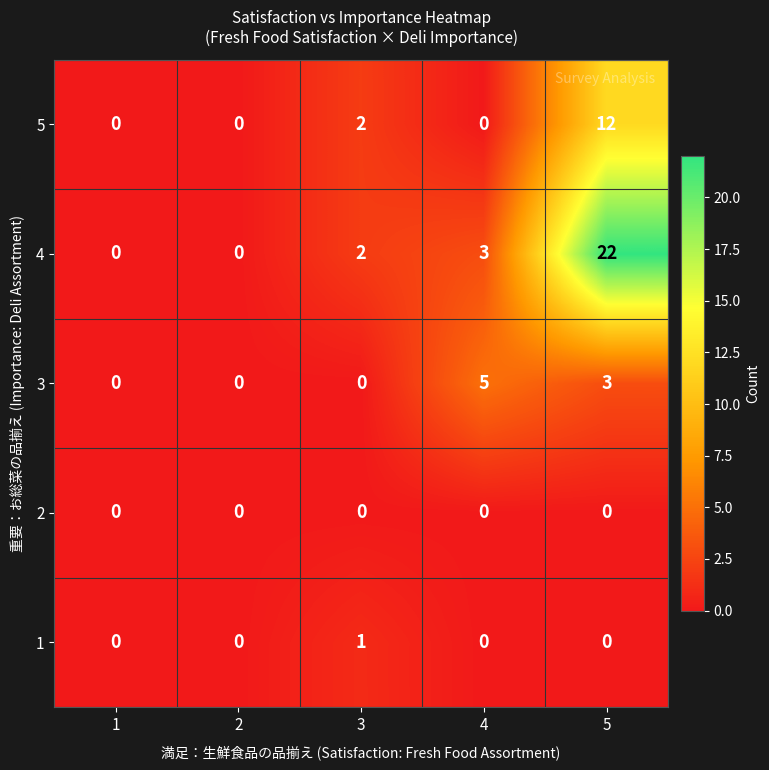

Which series changed the most between 3 and 5?

4